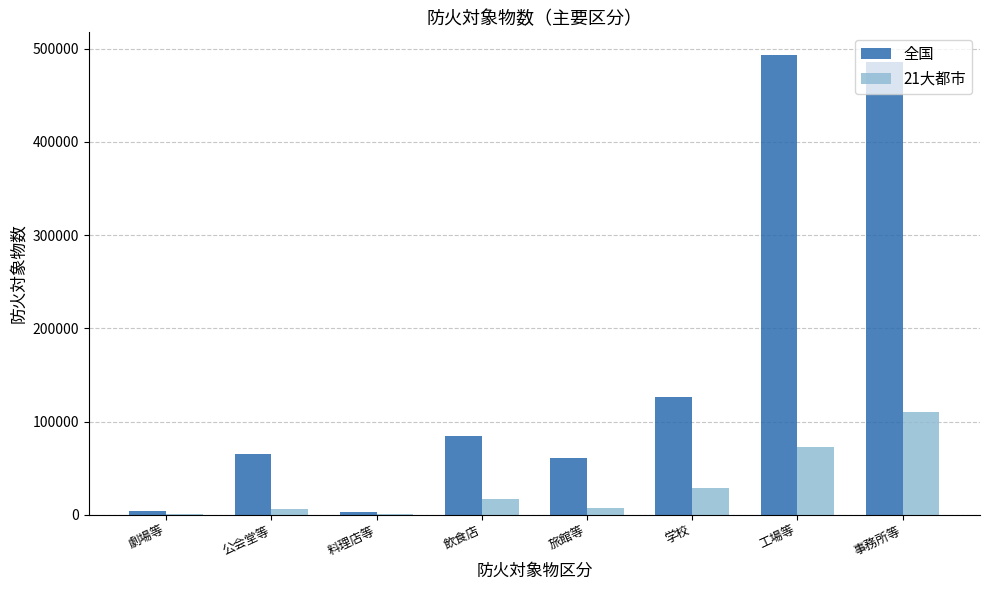

True or false: 全国 has a value of 43909 at 飲食店.

False